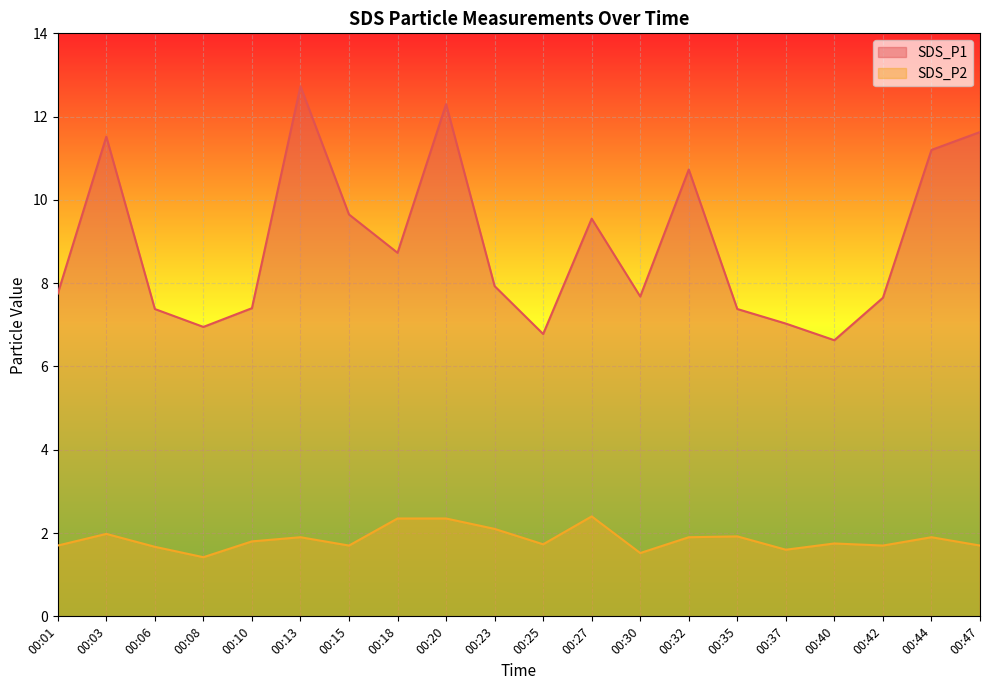

List the series in order of their overall mean, highest first.

SDS_P1, SDS_P2